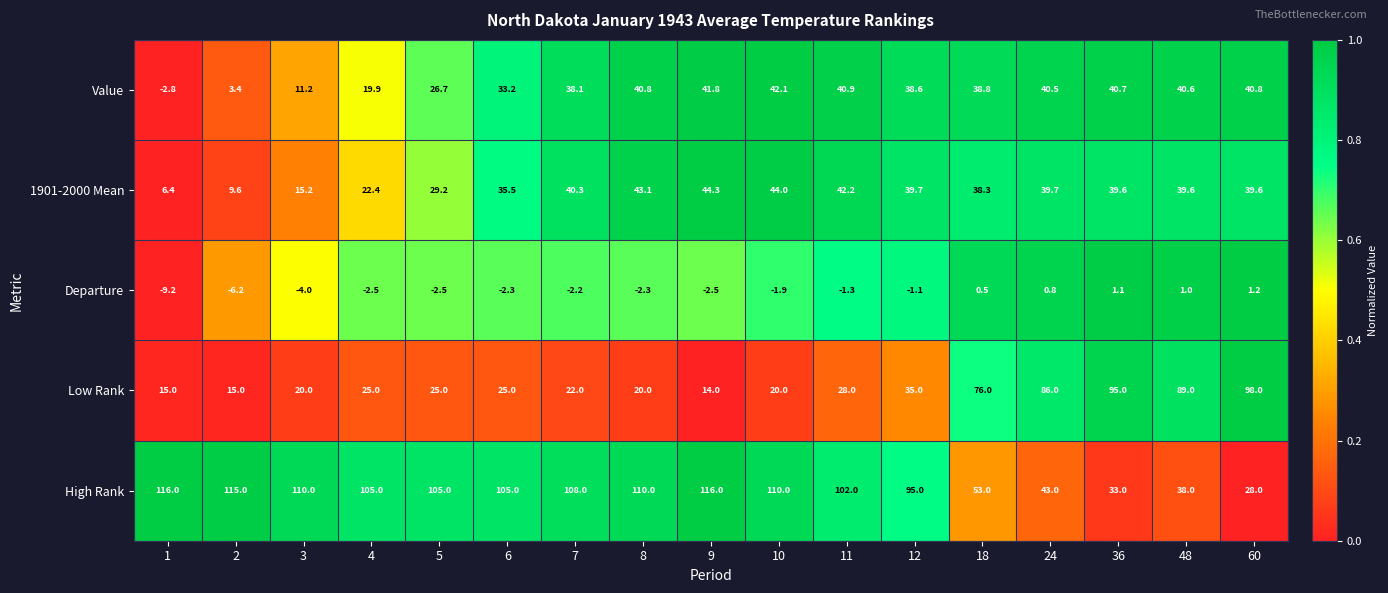

What is the difference between the highest and lowest values at 4?

107.5